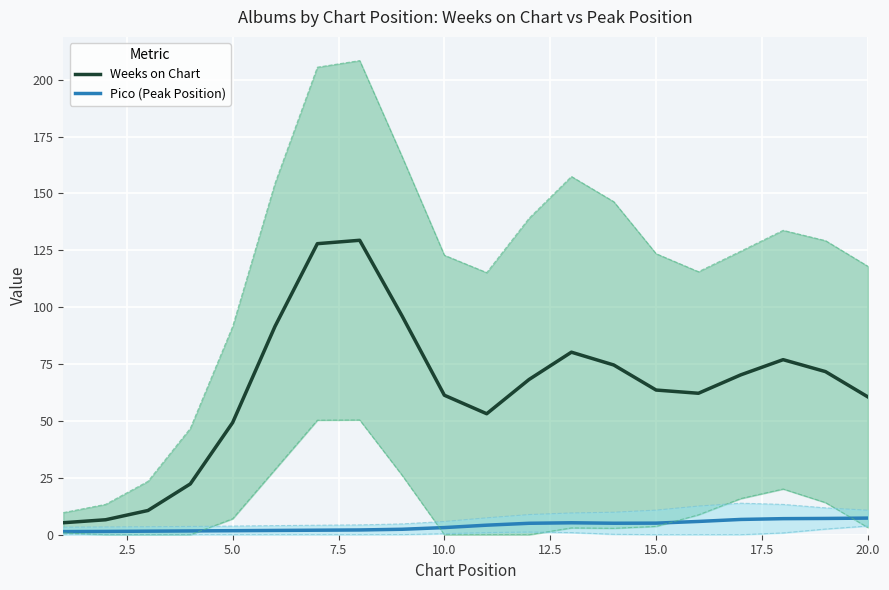

Is it true that Weeks on Chart equals 90.6 at 10.0?

False